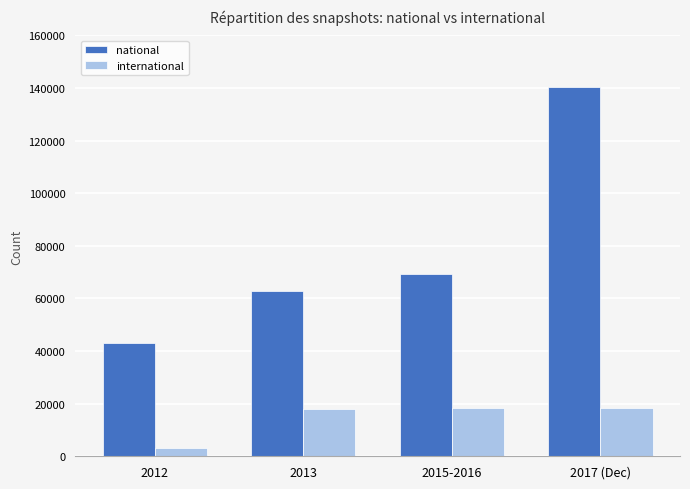

Rank the series at 2015-2016 from lowest to highest value.

international, national